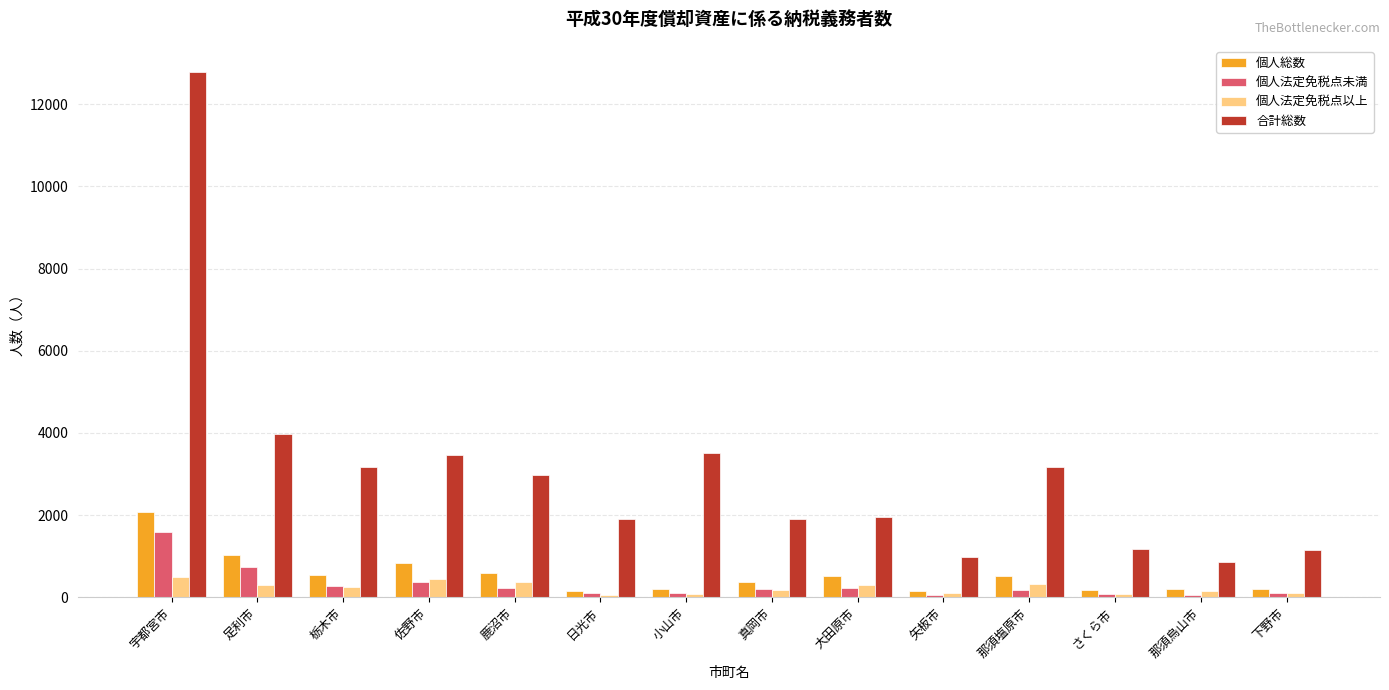

What is the minimum value for 個人法定免税点以上?

51